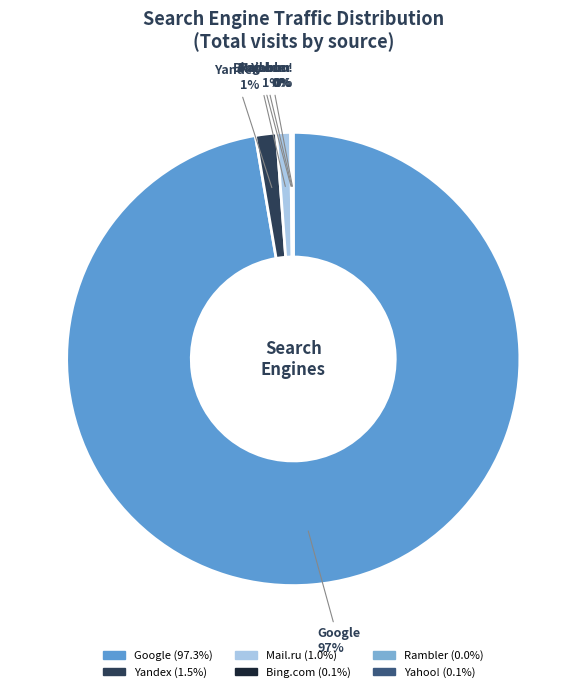

To the nearest percent, what portion does Yandex represent?

1%